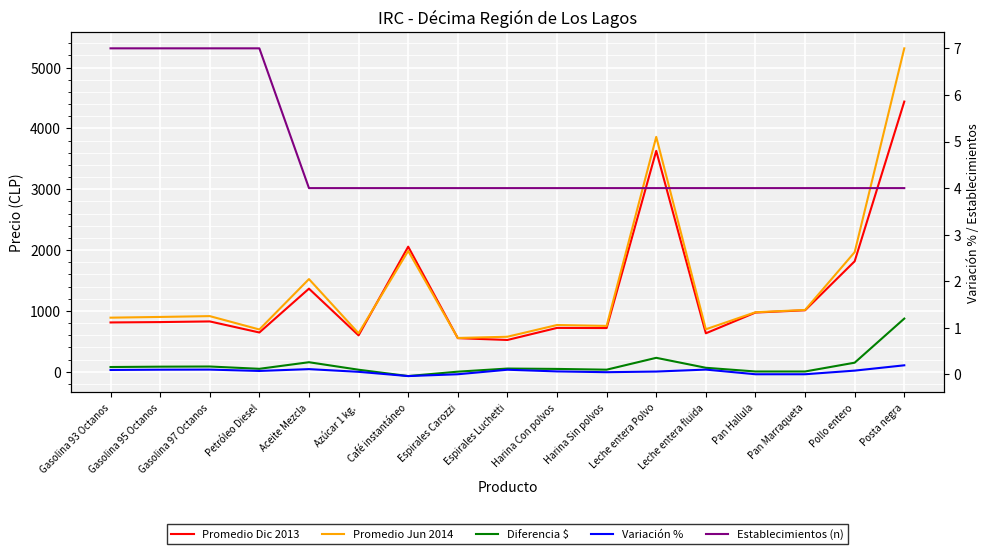

True or false: Variación % has more than 2 points higher than both neighbors.

True